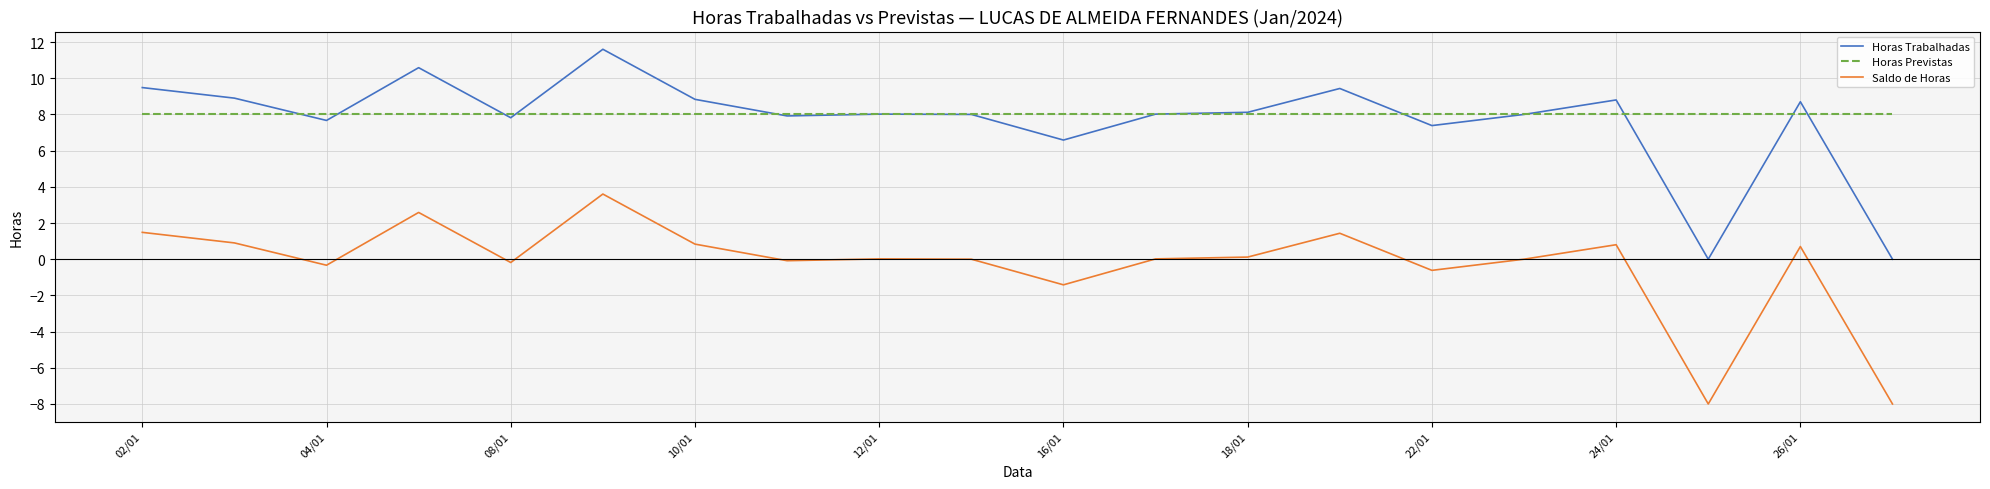

List the series in order of their peak value, highest first.

Horas Trabalhadas, Horas Previstas, Saldo de Horas